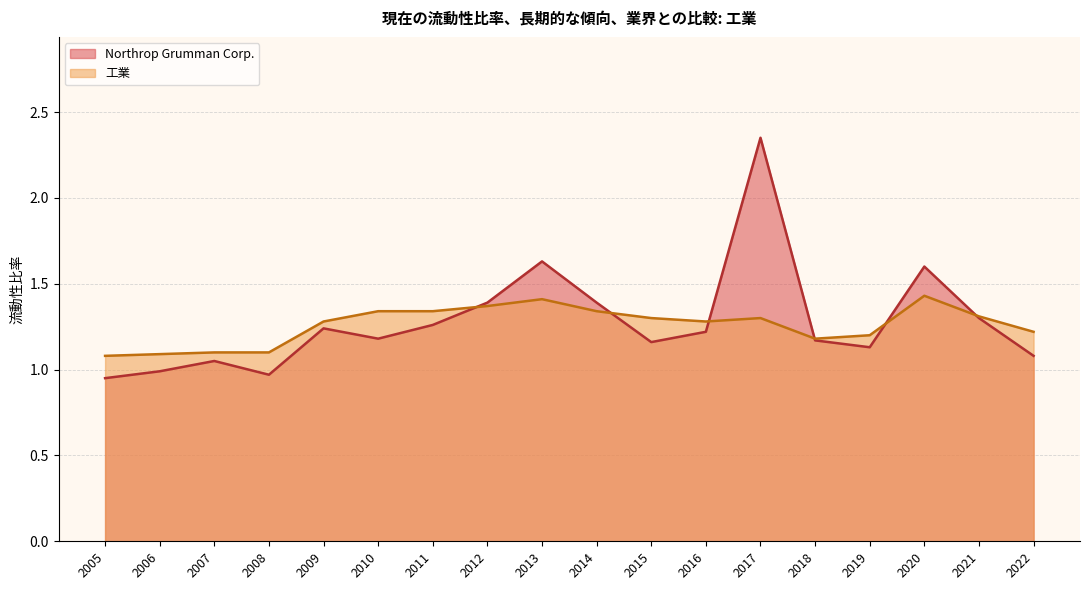

How many interior local peaks does the Northrop Grumman Corp. series have?

5